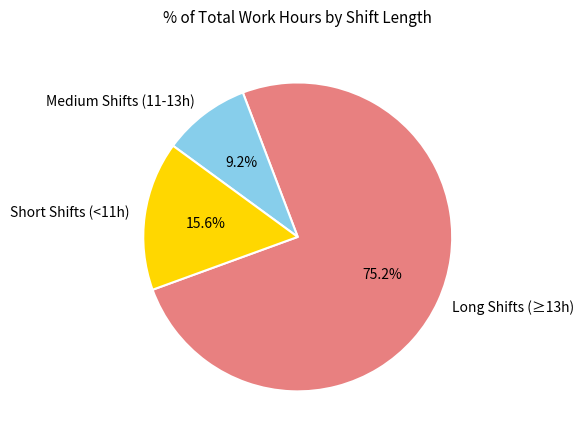

Is there any slice that represents more than half of the pie?

Yes